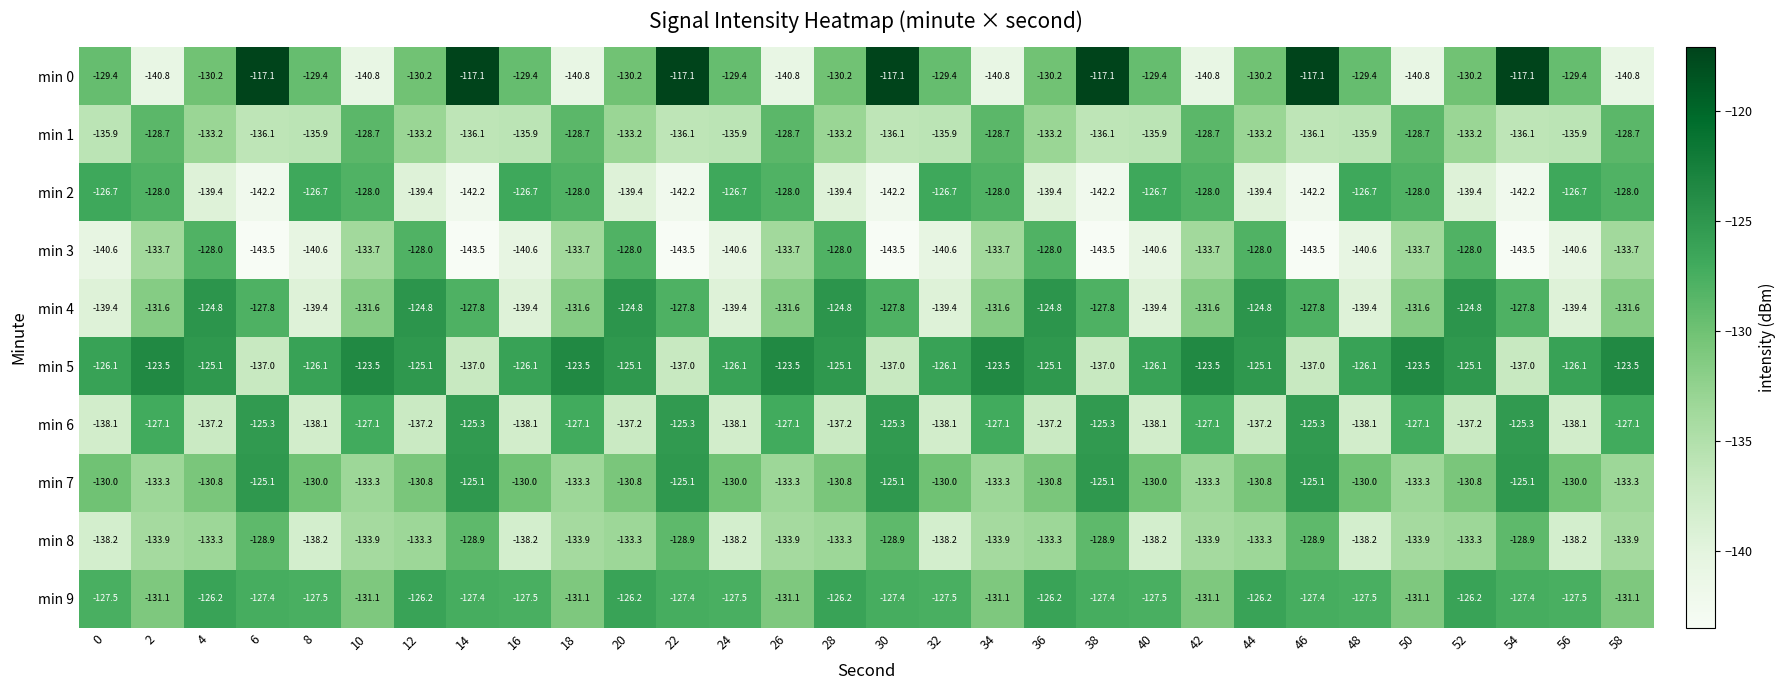

What is the smallest value displayed?

-143.5